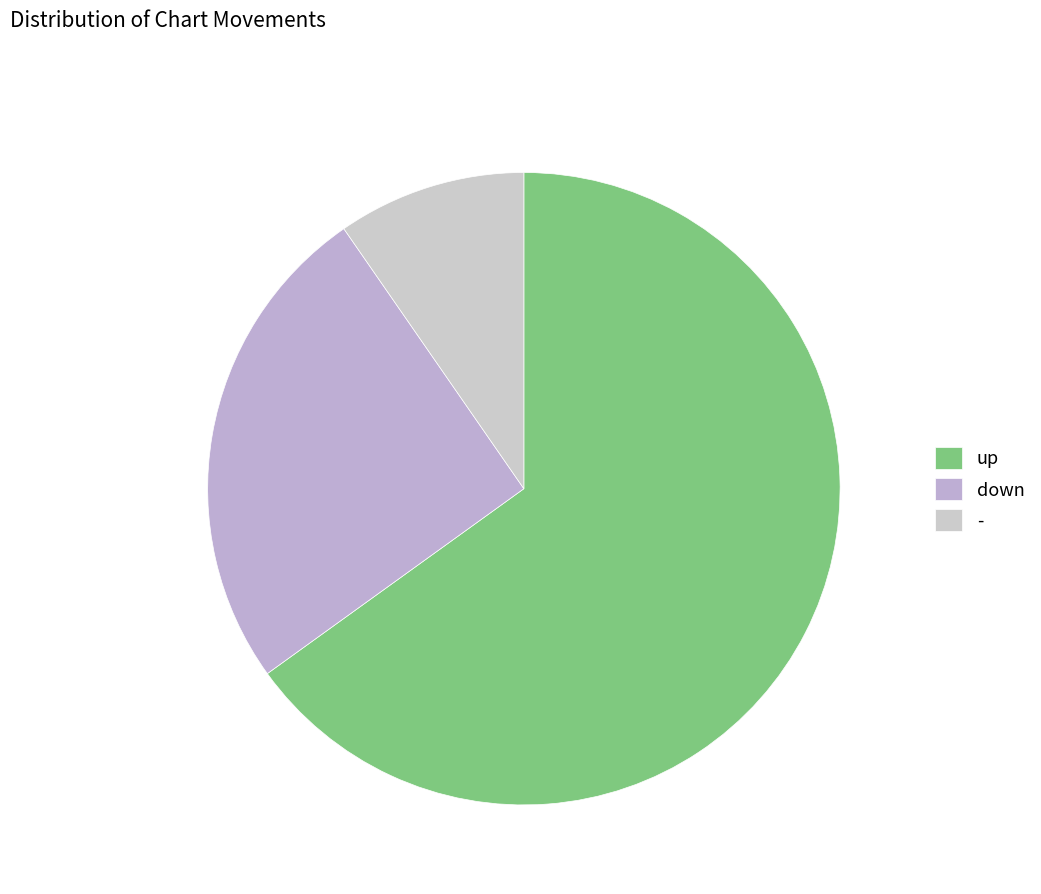

Is down the majority of the pie?

No